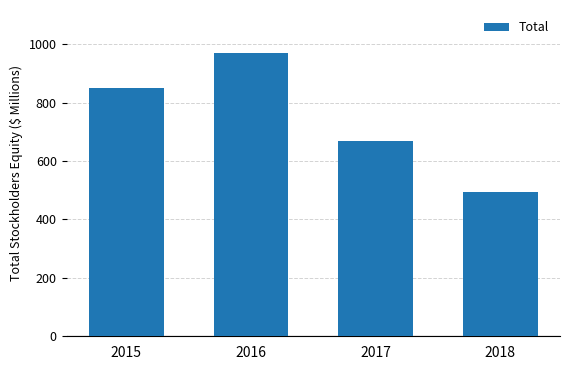

True or false: the data shows 668 at 2017.

True